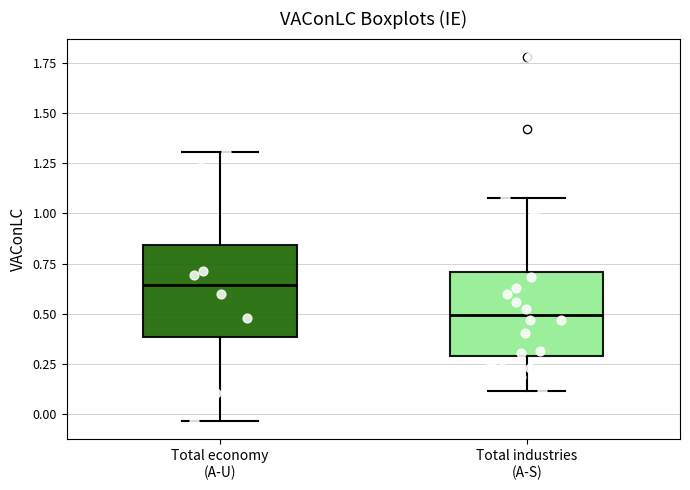

Reading left to right, transcribe this box plot: for each box, give where its median line is, the range the box spans, and where its two whiskers end, as read against the y-axis. The values are not printed on the chart, so give them approximately, as read against the axis.

Total economy (A-U): median 0.65, box 0.40 to 0.85, whiskers -0.05 to 1.30
Total industries (A-S): median 0.50, box 0.30 to 0.70, whiskers 0.10 to 1.10